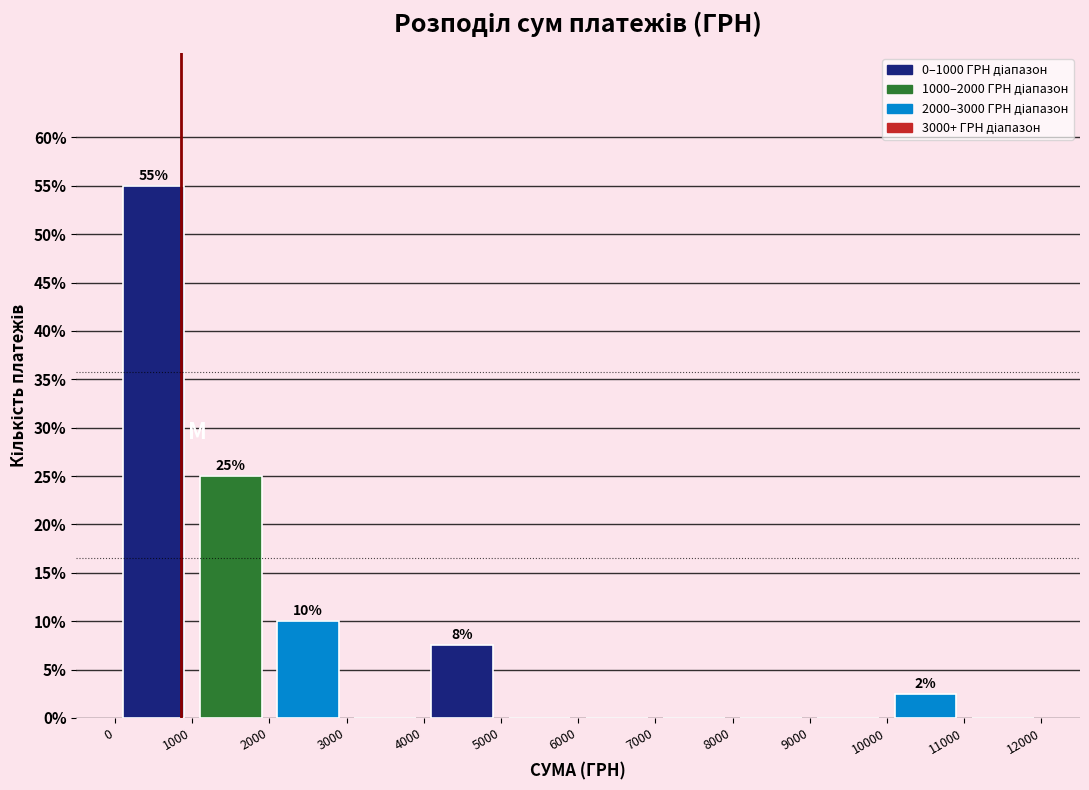

Over which range of the x-axis is the bar tallest?

0 to 1000